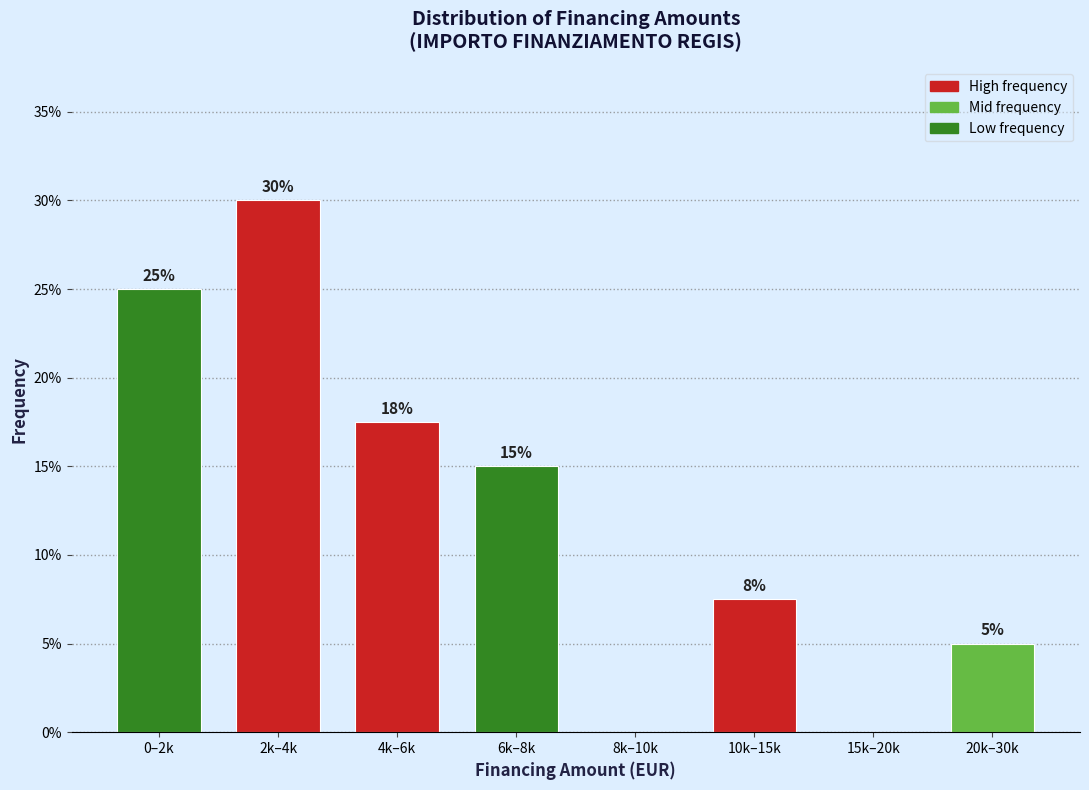

What is the approximate value at 20k–30k?

5.0